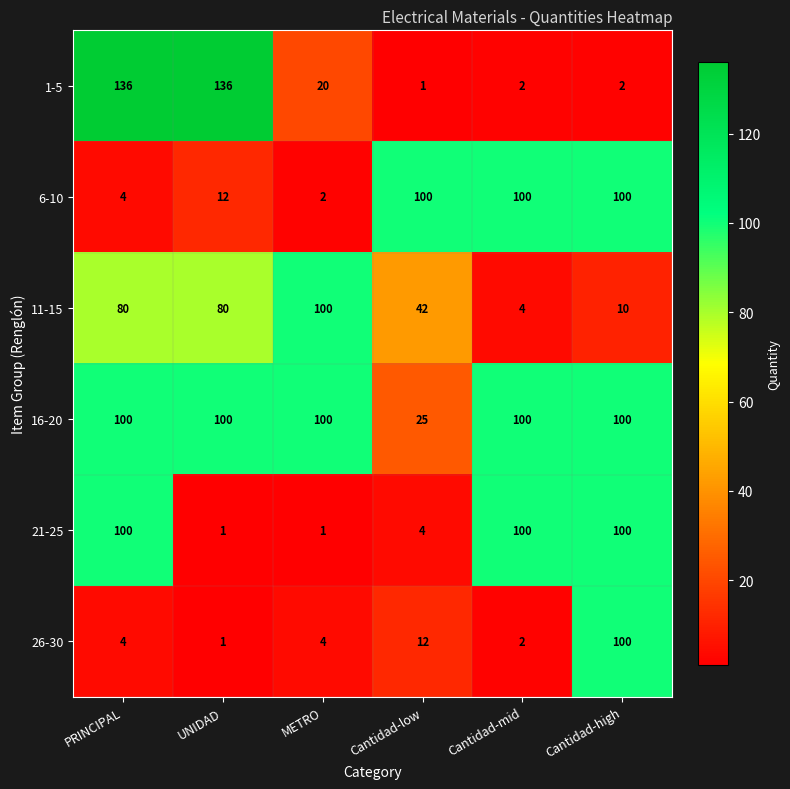

What is the total value across all series at UNIDAD?

330